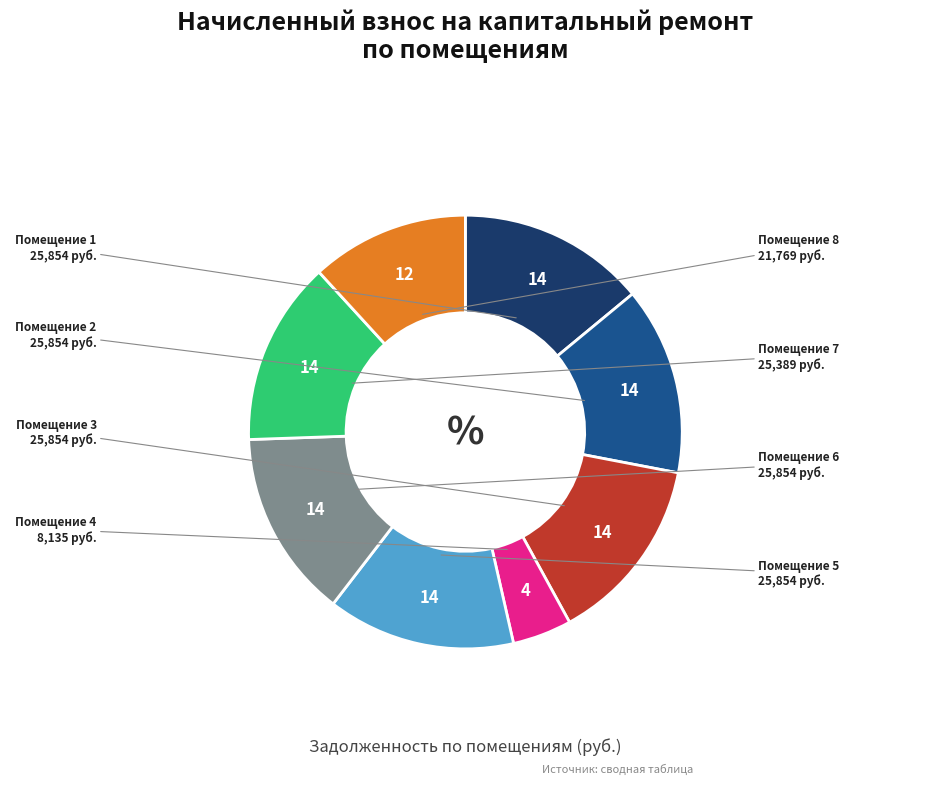

Is it true that Помещение 6 is 14% of the pie?

True